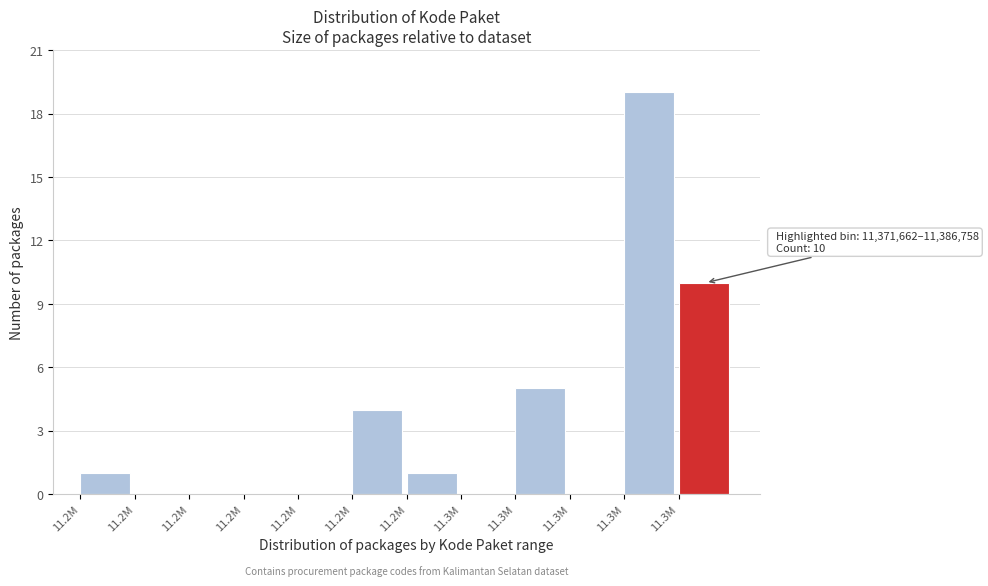

Are the bars horizontal?

No